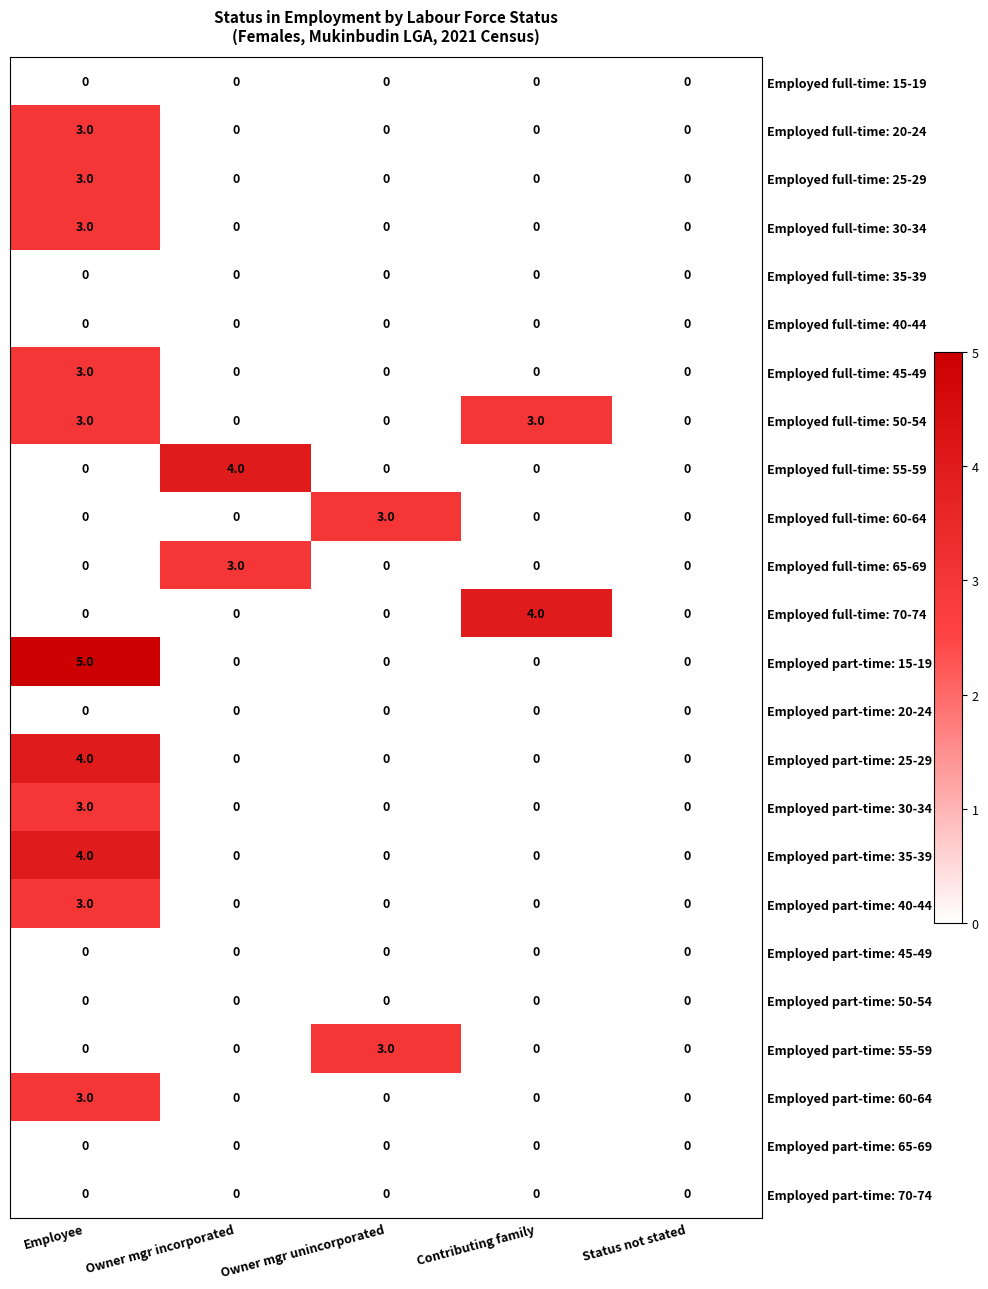

At how many categories does at least one series exceed 2?

4